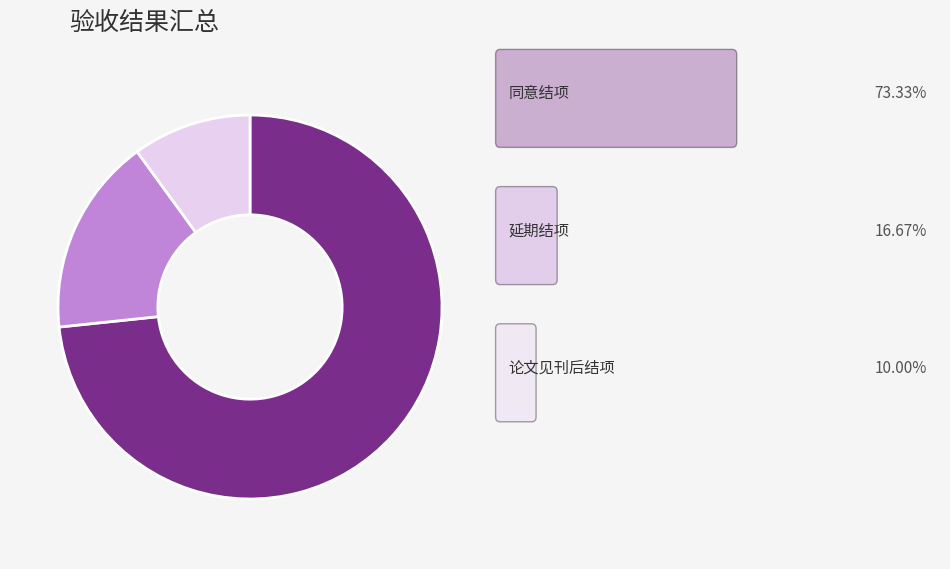

Count the number of slices in the pie.

3